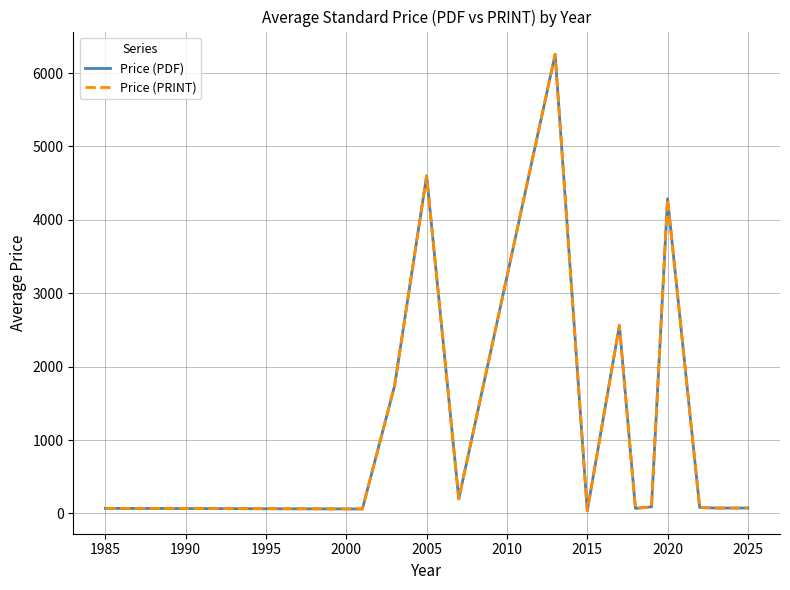

Does the chart have visible grid lines?

Yes